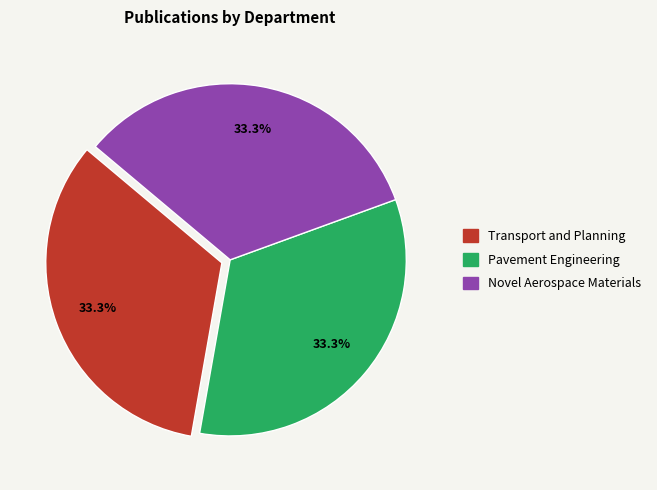

Does Pavement Engineering account for over 50% of the chart?

No